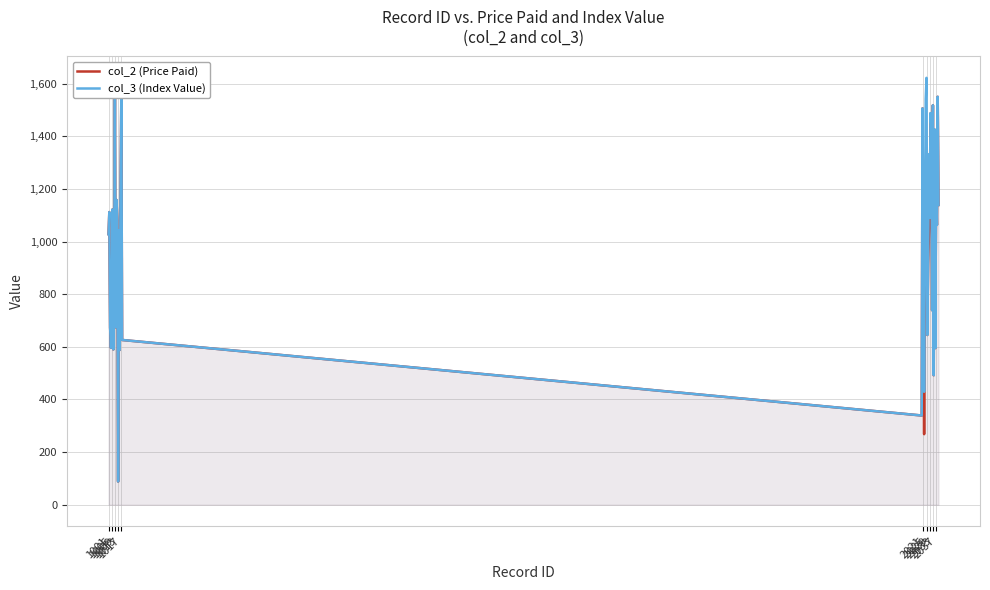

What is the maximum value for col_3 (Index Value)?

1622